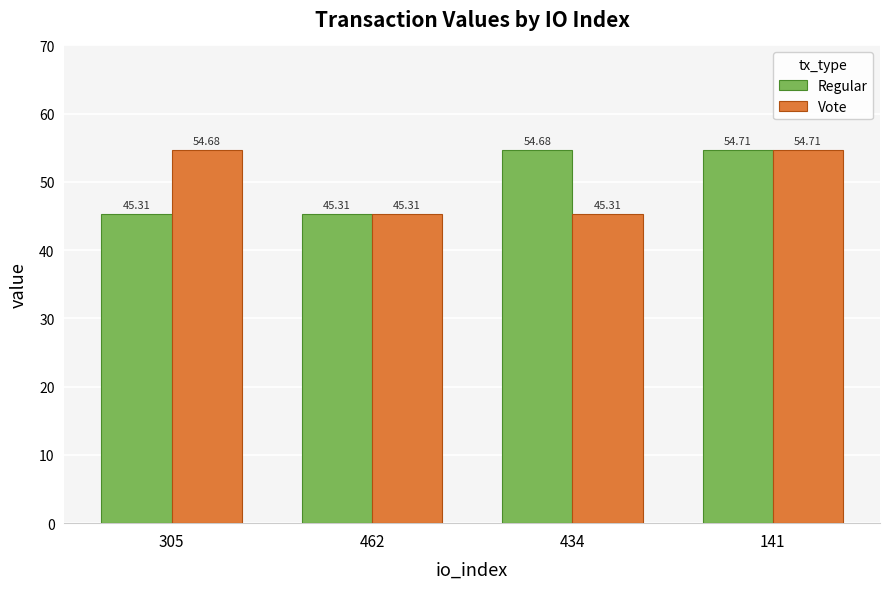

What is the approximate value of Vote at 141?

54.7